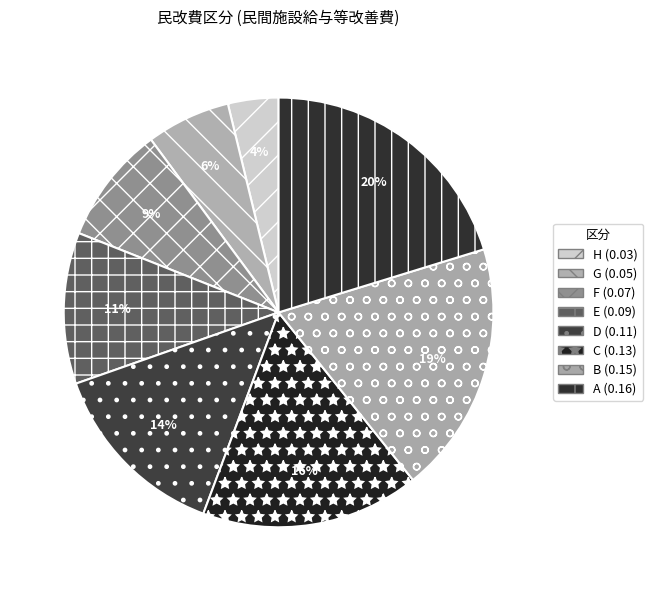

How many slices are in this pie chart?

8